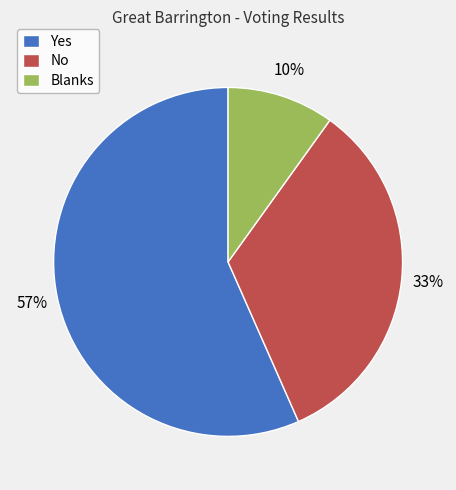

What percentage is the Blanks slice, to the nearest percent?

10%